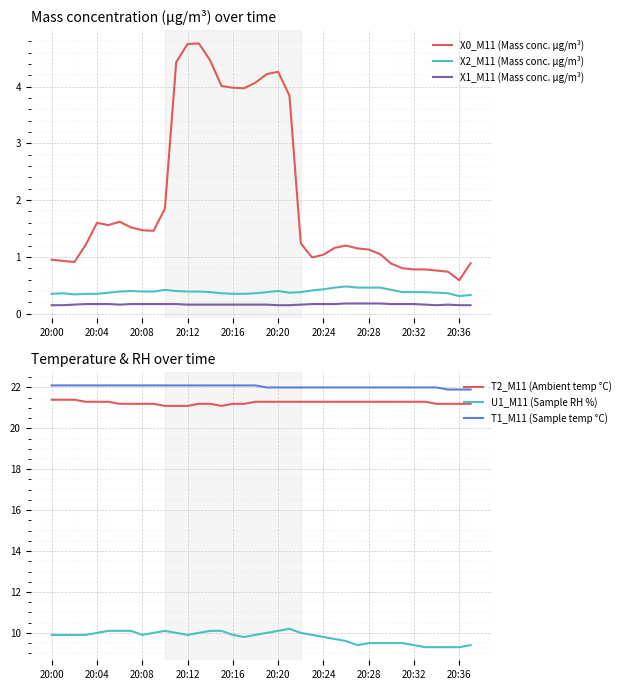

What is the maximum value shown in the chart?

22.1